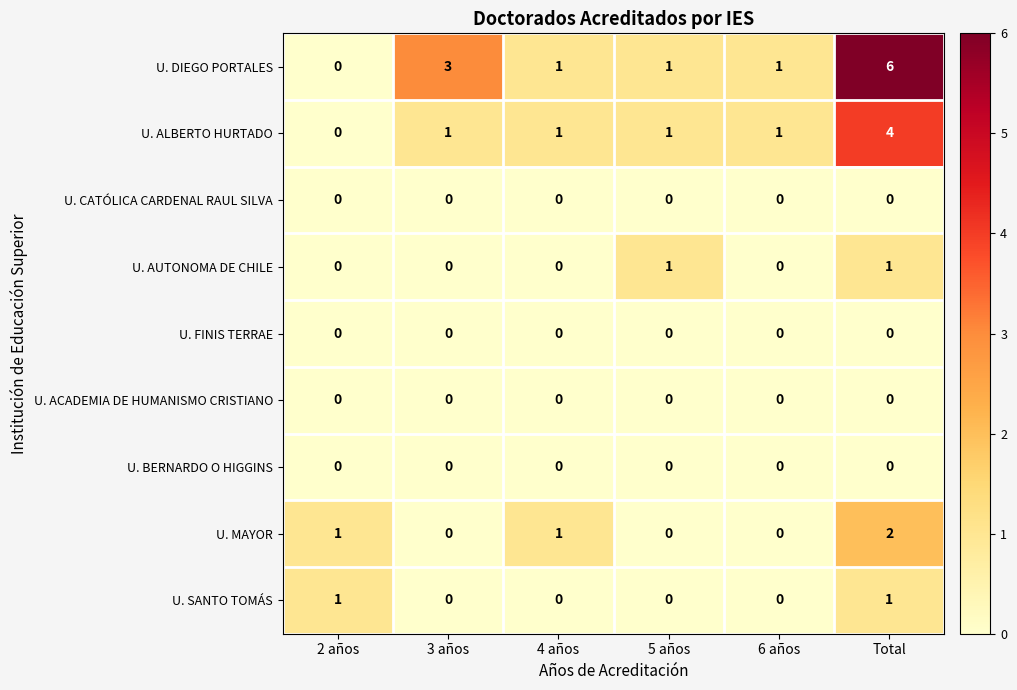

True or false: U. FINIS TERRAE has a value of 0 at 2 años.

True